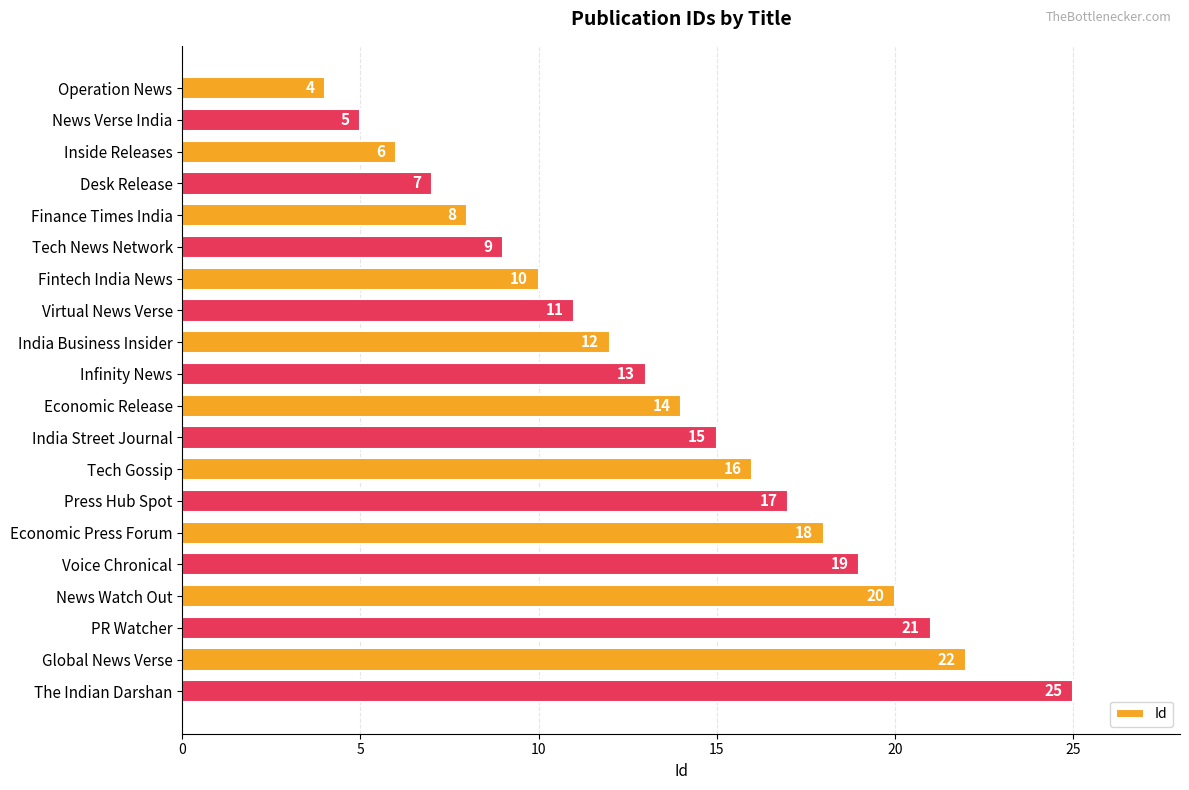

Reading top to bottom, transcribe all the data shown in this chart.

Operation News=4	News Verse India=5	Inside Releases=6	Desk Release=7	Finance Times India=8	Tech News Network=9	Fintech India News=10	Virtual News Verse=11	India Business Insider=12	Infinity News=13	Economic Release=14	India Street Journal=15	Tech Gossip=16	Press Hub Spot=17	Economic Press Forum=18	Voice Chronical=19	News Watch Out=20	PR Watcher=21	Global News Verse=22	The Indian Darshan=25